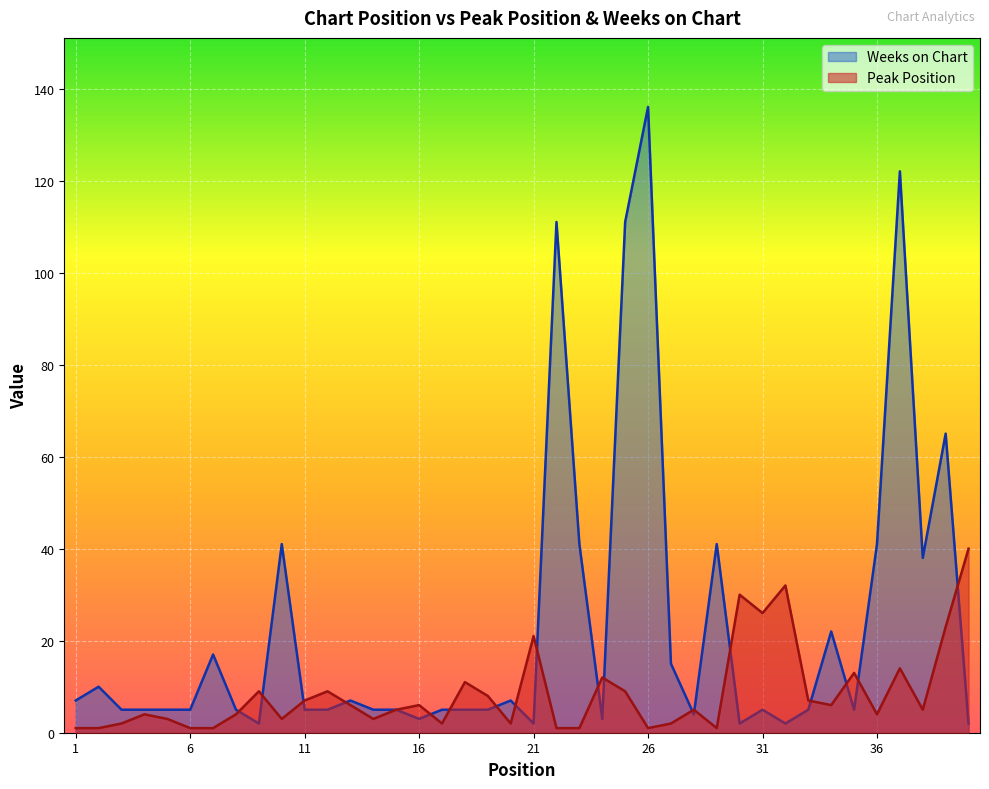

What is the sum of all Weeks on Chart values?

927